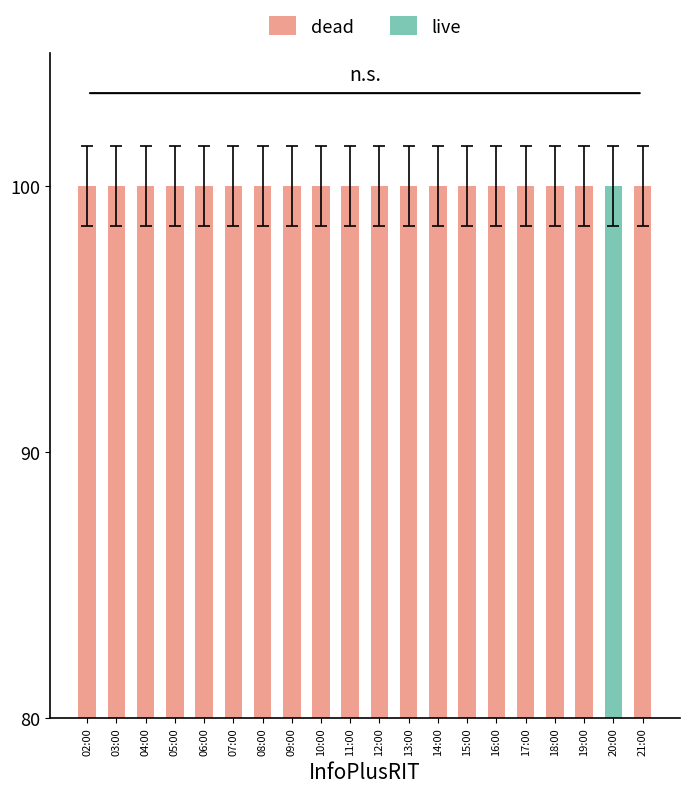

What is the label of the 6th bar from the left?

07:00